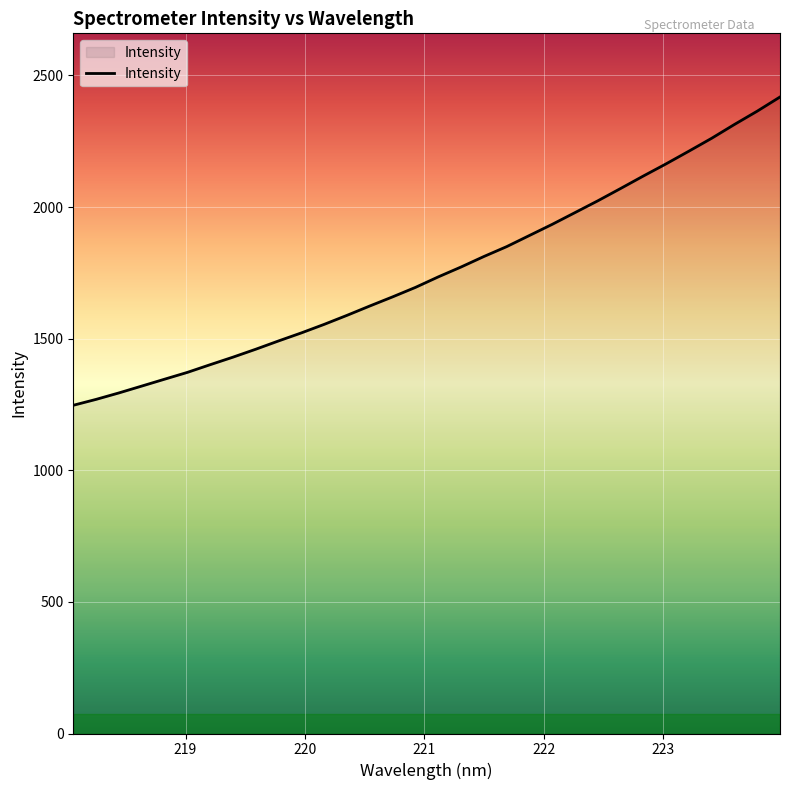

How many distinct data groups are displayed?

1